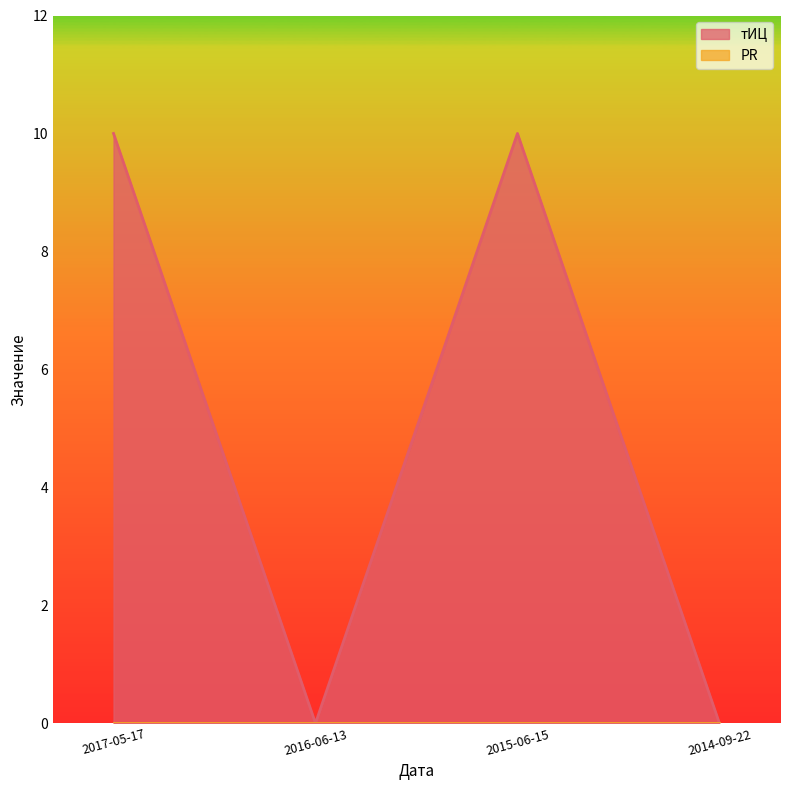

What is the label of the 3rd point from the left?

2015-06-15